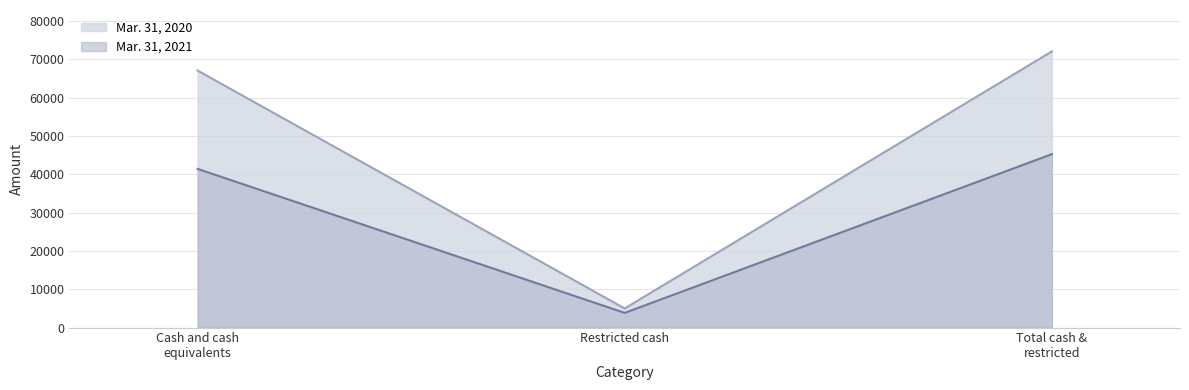

What is the label of the 2nd point from the right?

Restricted cash